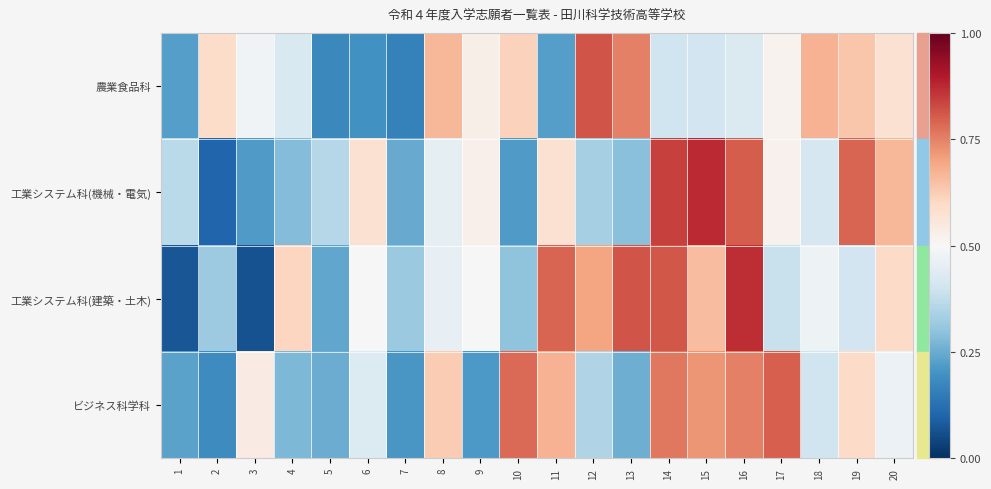

Rank the series at 15 from highest to lowest value.

工業システム科(機械・電気), ビジネス科学科, 工業システム科(建築・土木), 農業食品科